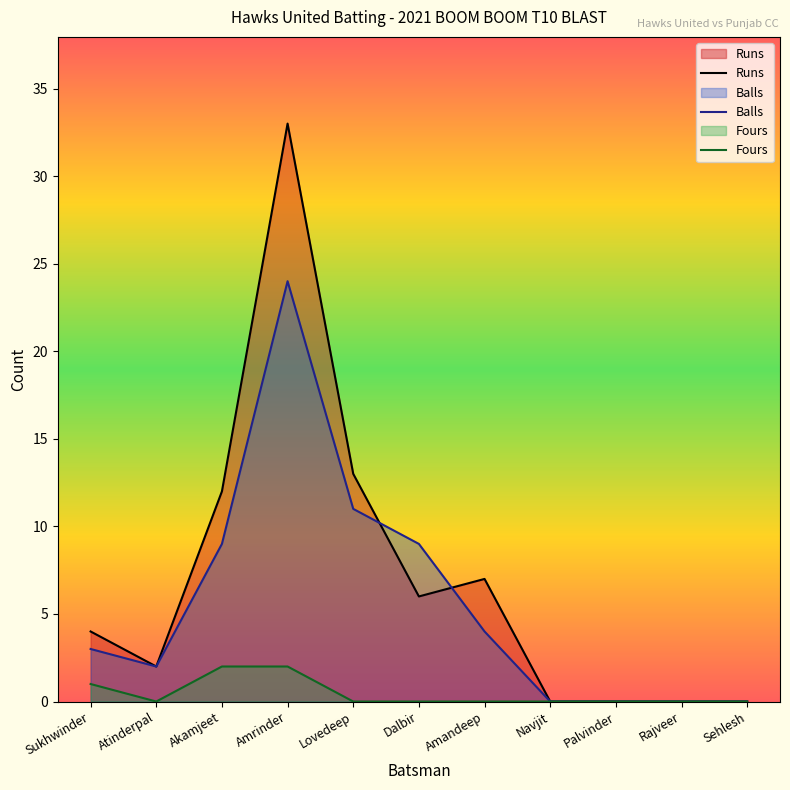

Which has a higher value, Palvinder or Amrinder?

Amrinder